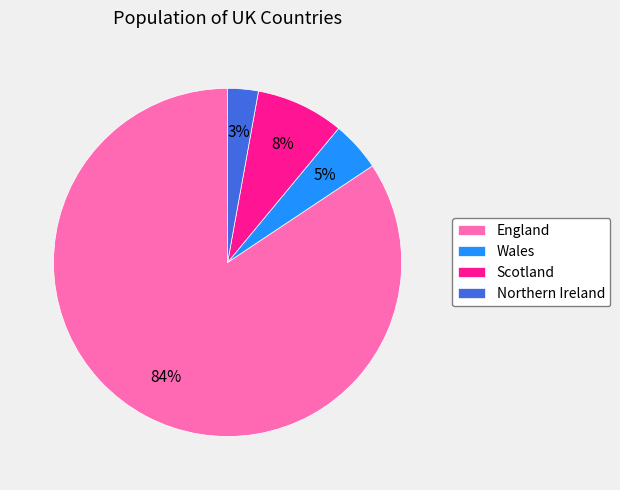

Is the sum of England and Northern Ireland greater than half?

Yes